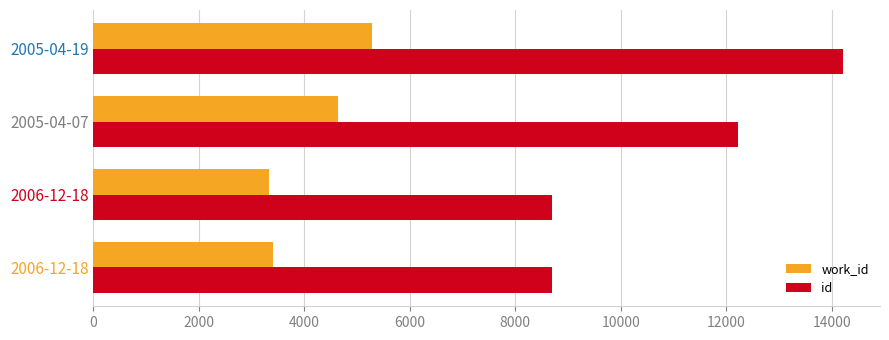

What is the difference between the maximum and minimum values in the work_id series?

1958